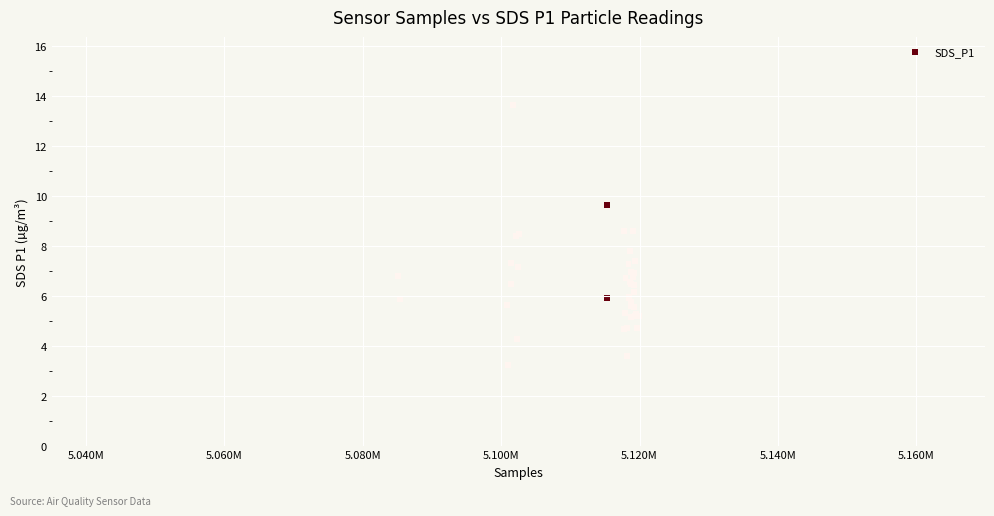

What Y value in the scatter plot is closest to 8?

7.8